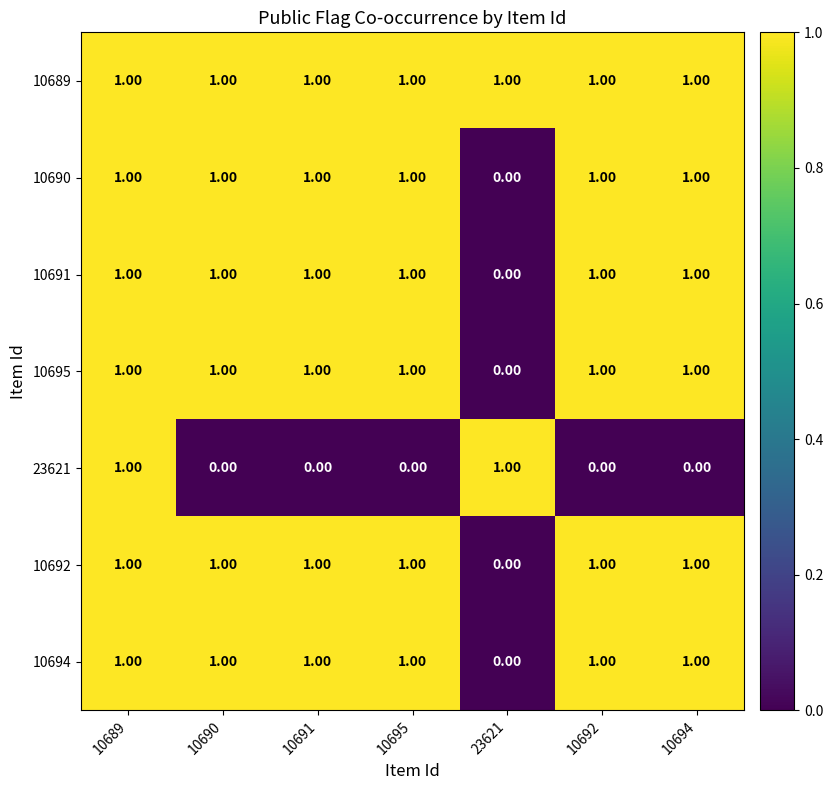

At which category is the sum across all series the highest?

10689